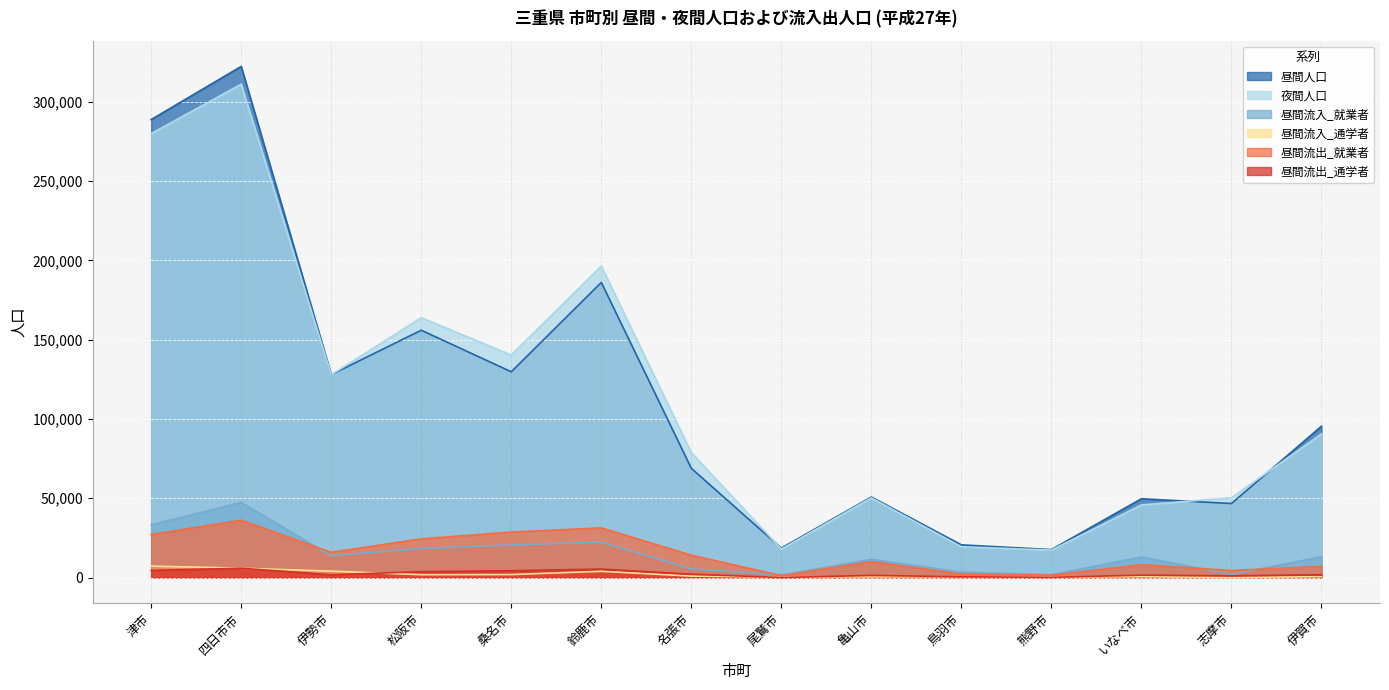

The value of 昼間人口 at いなべ市 is 49708. True or false?

True